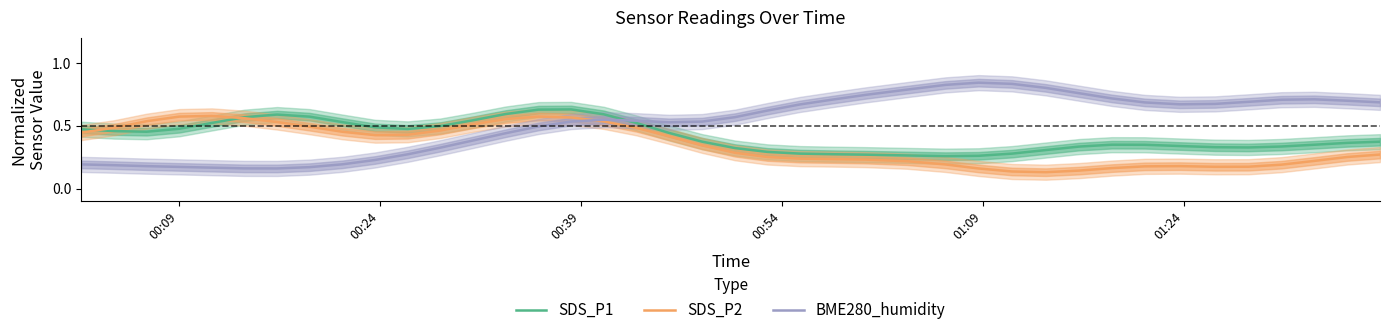

At how many categories does at least one series exceed 0?

40